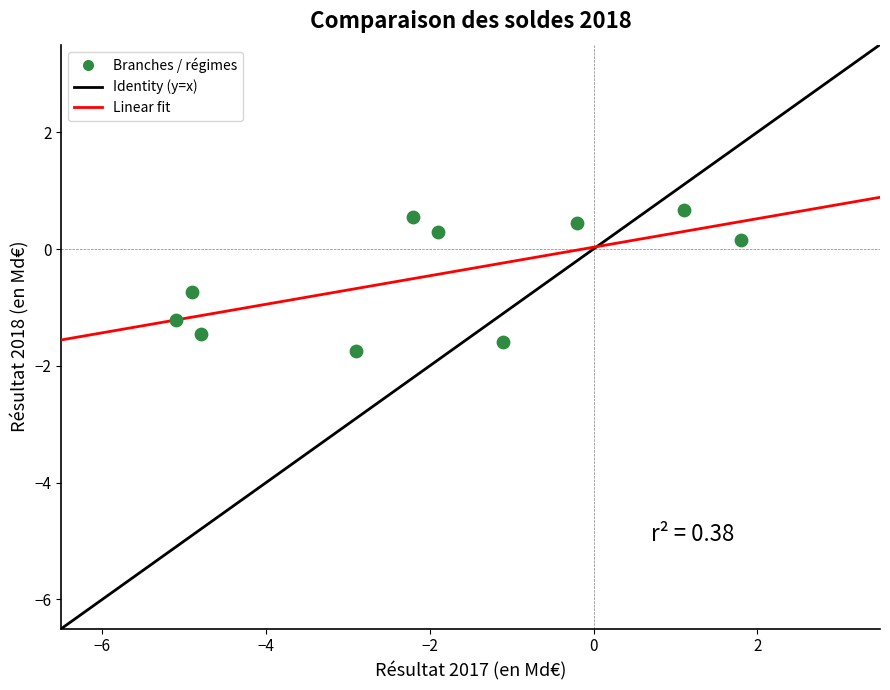

What is the average X value?

-2.0